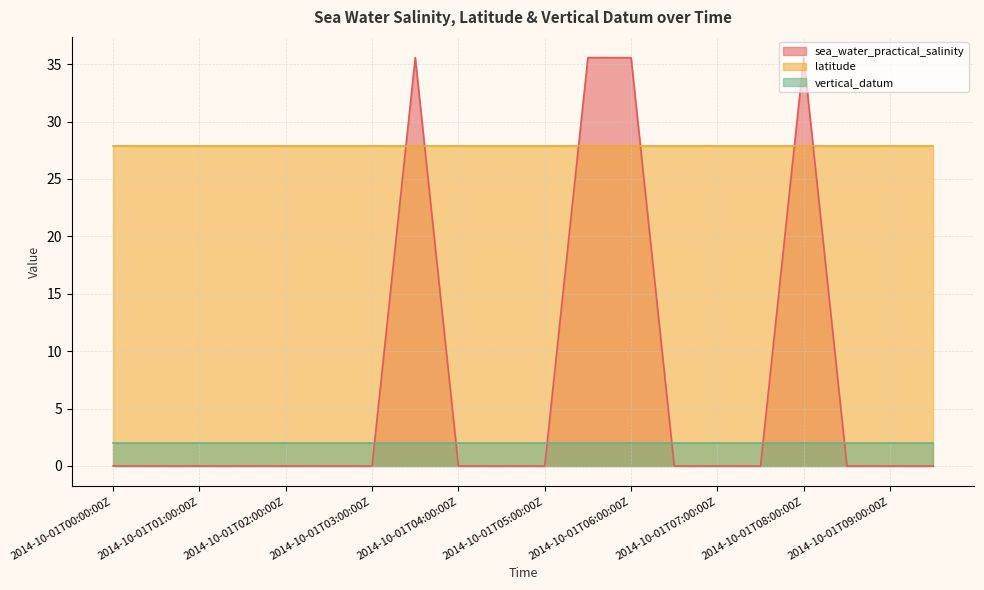

Between 2014-10-01T07:00:00Z and 2014-10-01T08:30:00Z, which series saw the biggest shift?

sea_water_practical_salinity